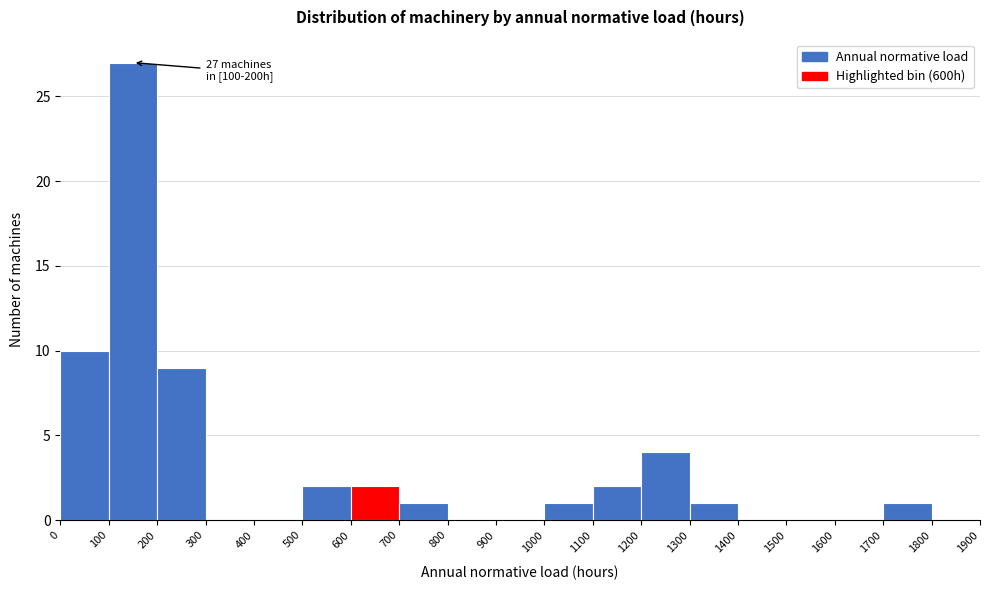

Over which range of the x-axis is the bar tallest?

100 to 200